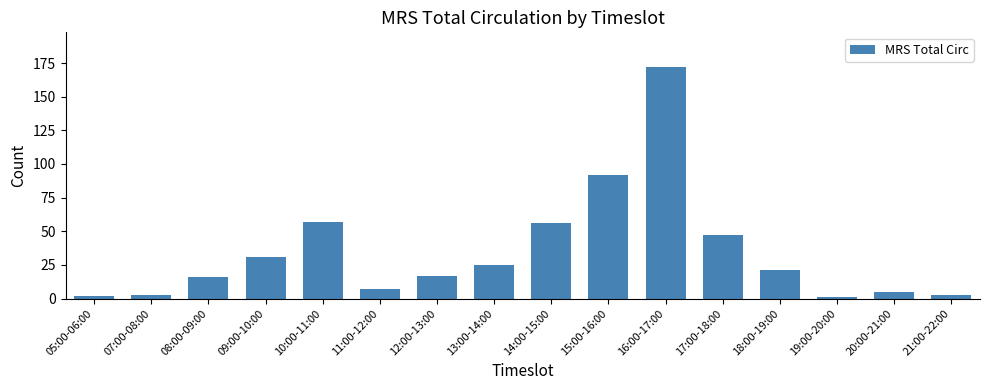

What is the smallest value displayed?

1